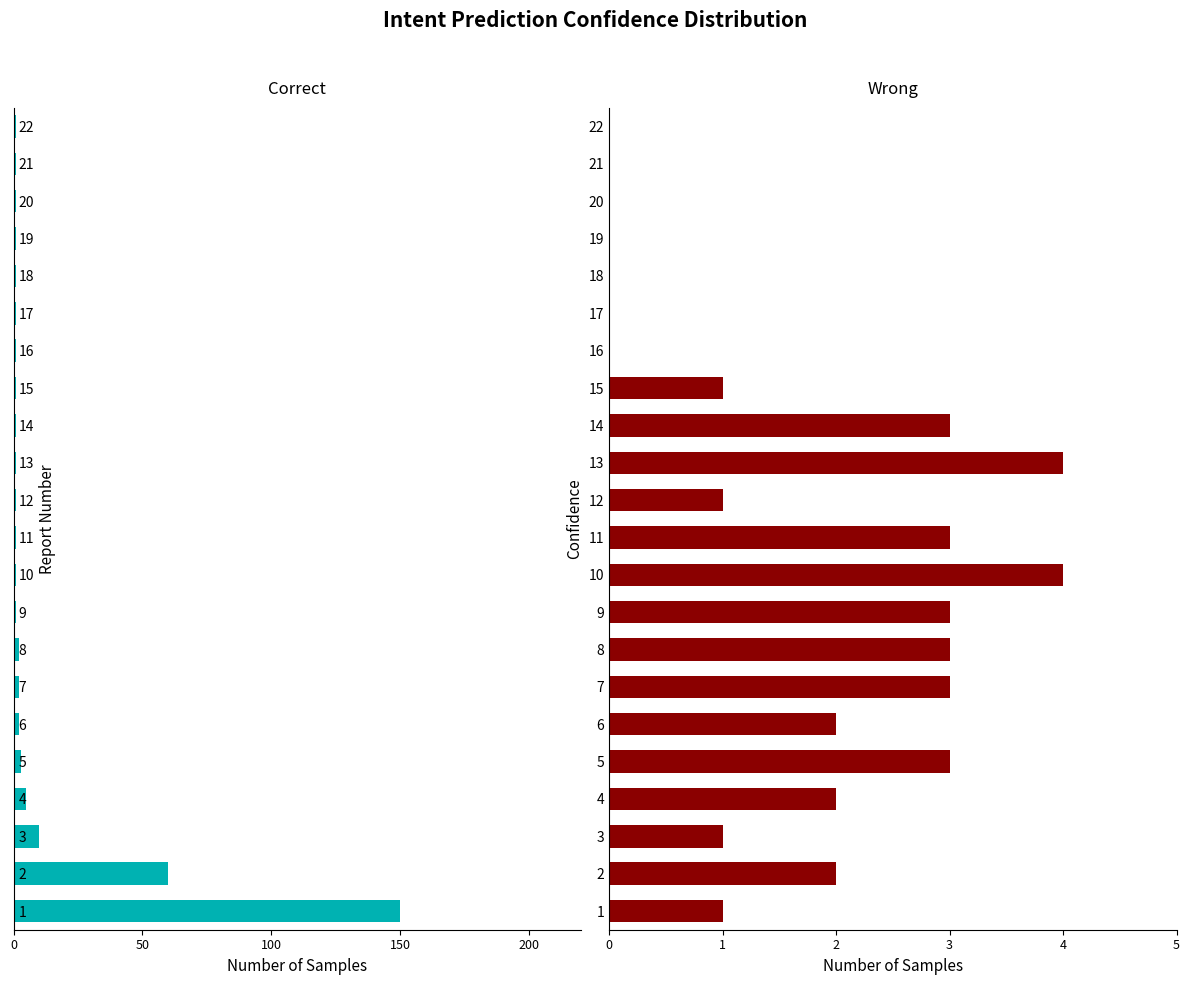

How many positive values does the Wrong series have?

15